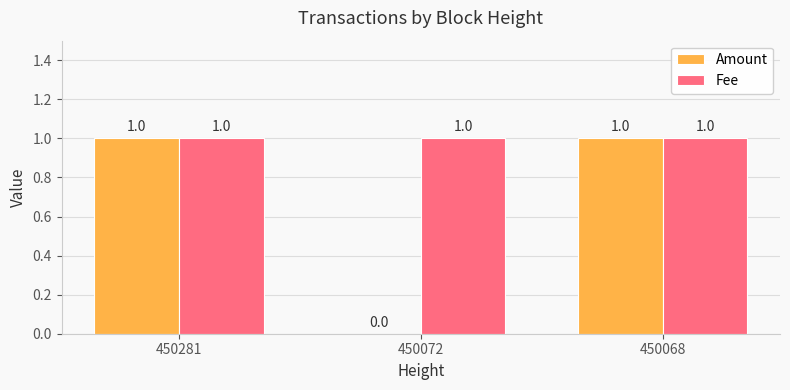

Reading left to right, what are all the values shown in this chart?

Amount: 450281=1	450072=0	450068=1
Fee: 450281=1	450072=1	450068=1